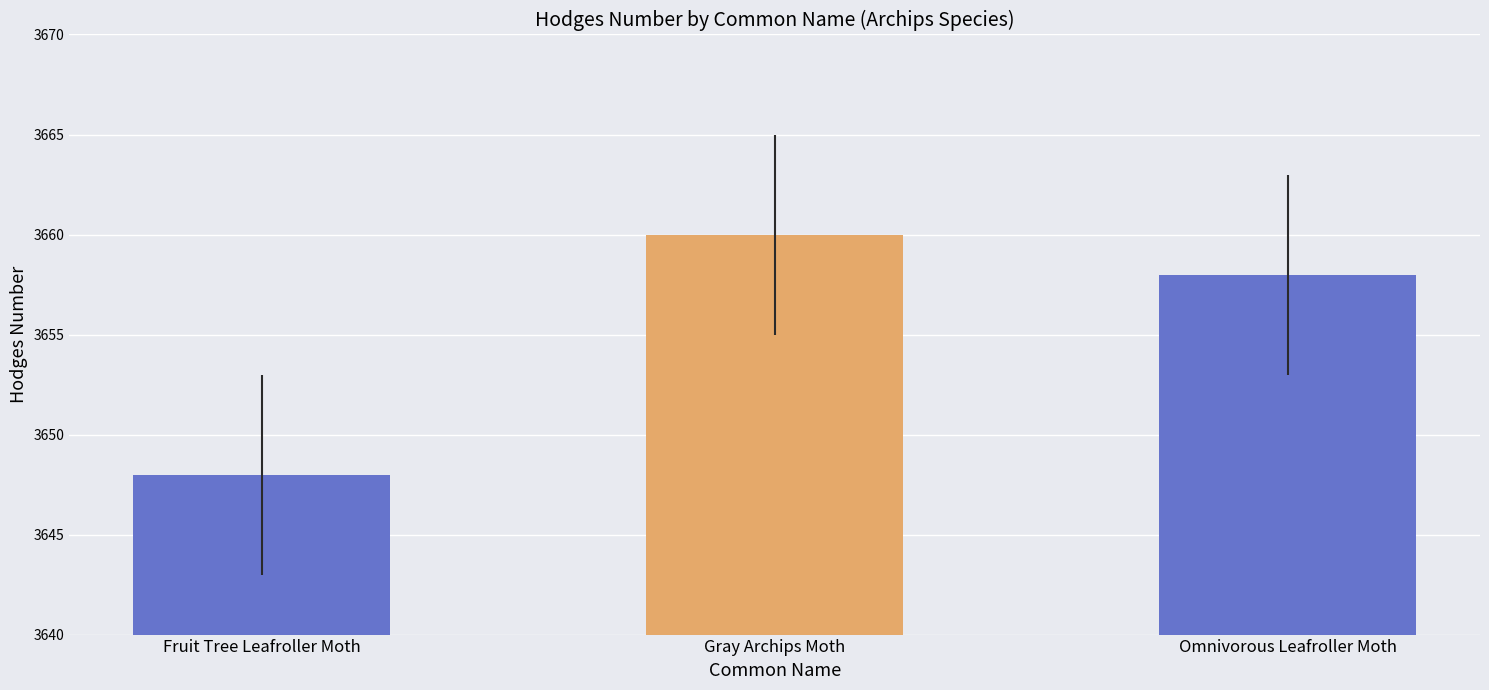

Where is the data nearest to the value 3654?

Omnivorous Leafroller Moth